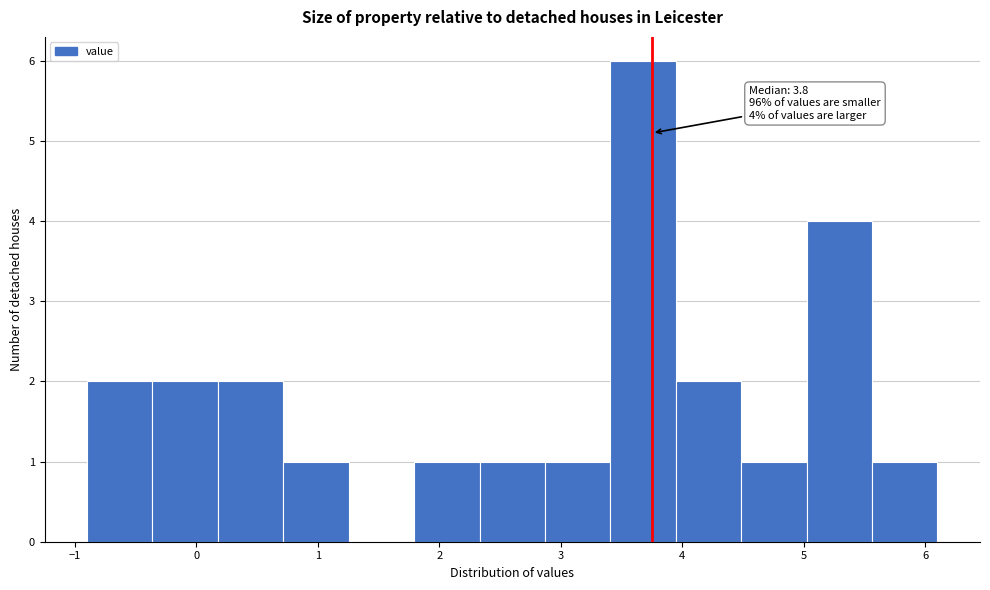

Over which range of the x-axis is the bar tallest?

3.4 to 3.9